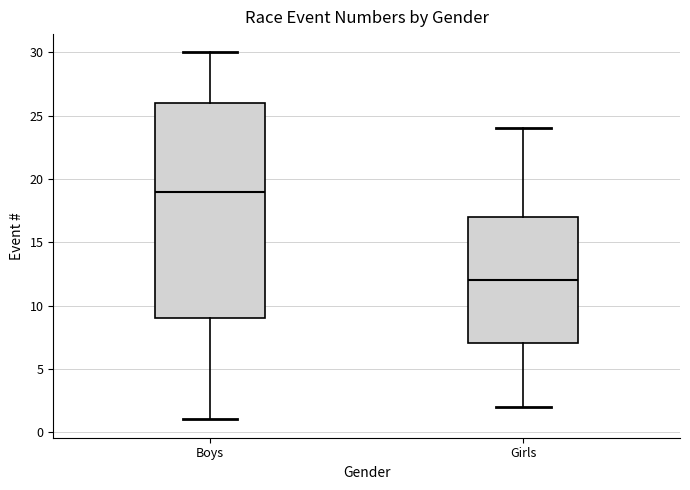

Where does the upper whisker of the box for Boys end on the y-axis? The values are not printed on the chart, so give them approximately, as read against the axis.

30